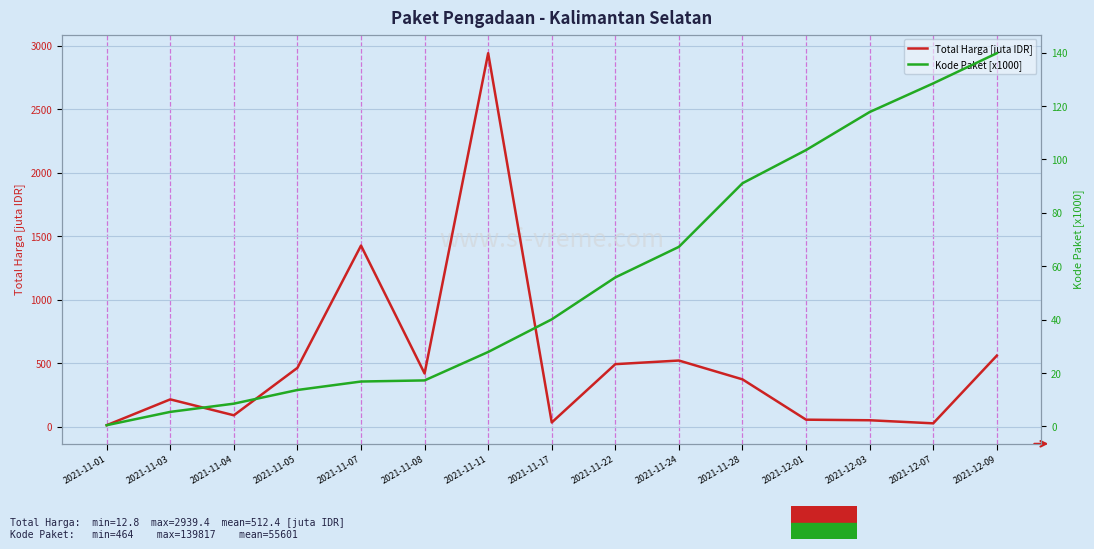

Rank the series by their average value, from lowest to highest.

Kode Paket [x1000], Total Harga [juta IDR]